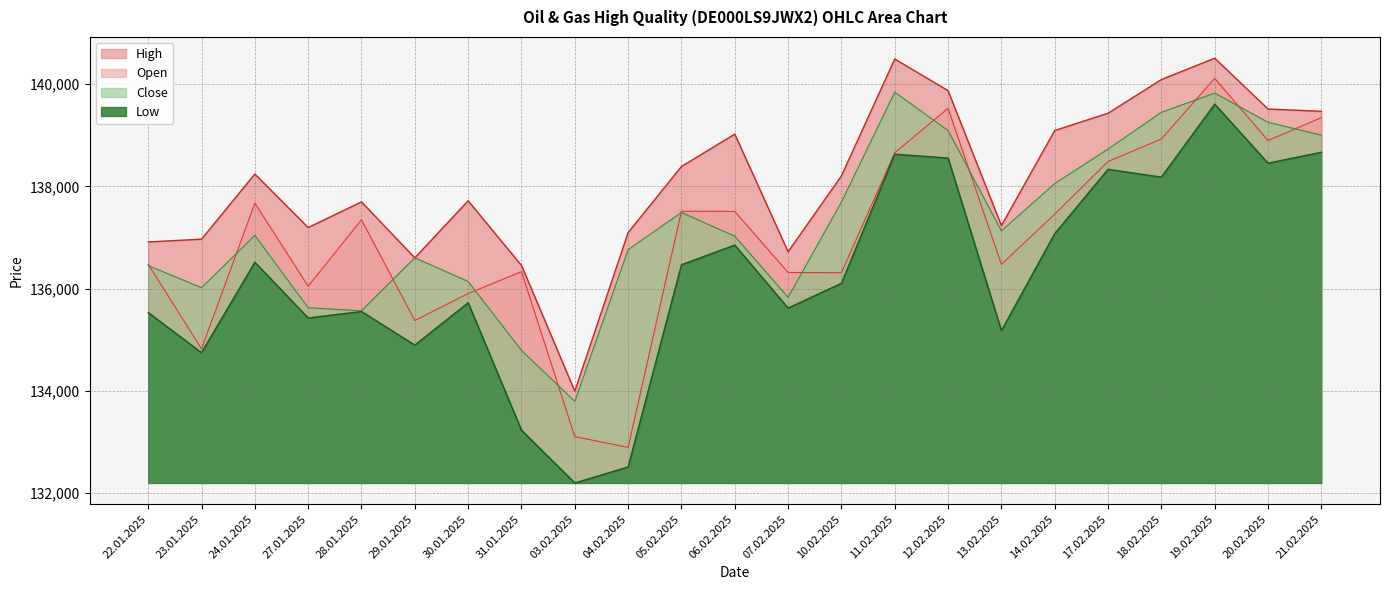

Reading left to right, list all the values displayed in this chart.

Open: 22.01.2025=136478	23.01.2025=134823	24.01.2025=137673	27.01.2025=136049	28.01.2025=137349	29.01.2025=135377	30.01.2025=135906	31.01.2025=136334	03.02.2025=133106	04.02.2025=132896	05.02.2025=137516	06.02.2025=137512	07.02.2025=136318	10.02.2025=136313	11.02.2025=138659	12.02.2025=139531	13.02.2025=136476	14.02.2025=137459	17.02.2025=138488	18.02.2025=138929	19.02.2025=140116	20.02.2025=138900	21.02.2025=139347
High: 22.01.2025=136915	23.01.2025=136969	24.01.2025=138244	27.01.2025=137197	28.01.2025=137698	29.01.2025=136604	30.01.2025=137720	31.01.2025=136455	03.02.2025=133997	04.02.2025=137098	05.02.2025=138391	06.02.2025=139025	07.02.2025=136723	10.02.2025=138207	11.02.2025=140494	12.02.2025=139875	13.02.2025=137235	14.02.2025=139095	17.02.2025=139433	18.02.2025=140092	19.02.2025=140510	20.02.2025=139516	21.02.2025=139471
Low: 22.01.2025=135534	23.01.2025=134749	24.01.2025=136518	27.01.2025=135428	28.01.2025=135554	29.01.2025=134897	30.01.2025=135726	31.01.2025=133232	03.02.2025=132199	04.02.2025=132513	05.02.2025=136469	06.02.2025=136854	07.02.2025=135621	10.02.2025=136106	11.02.2025=138631	12.02.2025=138557	13.02.2025=135179	14.02.2025=137078	17.02.2025=138336	18.02.2025=138183	19.02.2025=139612	20.02.2025=138456	21.02.2025=138670
Close: 22.01.2025=136453	23.01.2025=136020	24.01.2025=137042	27.01.2025=135628	28.01.2025=135567	29.01.2025=136604	30.01.2025=136142	31.01.2025=134793	03.02.2025=133796	04.02.2025=136764	05.02.2025=137492	06.02.2025=137027	07.02.2025=135832	10.02.2025=137696	11.02.2025=139845	12.02.2025=139094	13.02.2025=137132	14.02.2025=138057	17.02.2025=138733	18.02.2025=139451	19.02.2025=139827	20.02.2025=139256	21.02.2025=139003